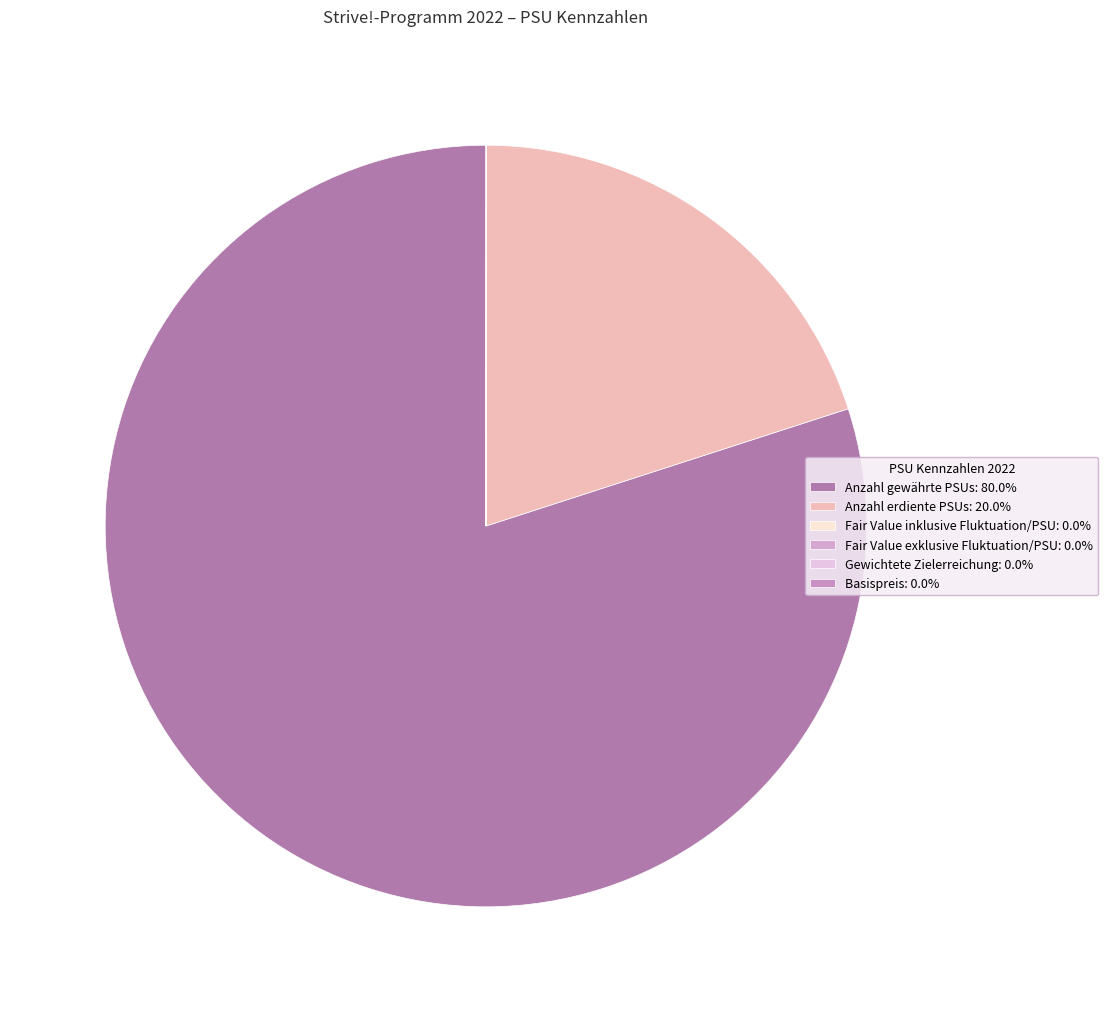

Rank the categories by value from lowest to highest.

Fair Value inklusive Fluktuation/PSU, Fair Value exklusive Fluktuation/PSU, Basispreis, Gewichtete Zielerreichung, Anzahl erdiente PSUs, Anzahl gewährte PSUs